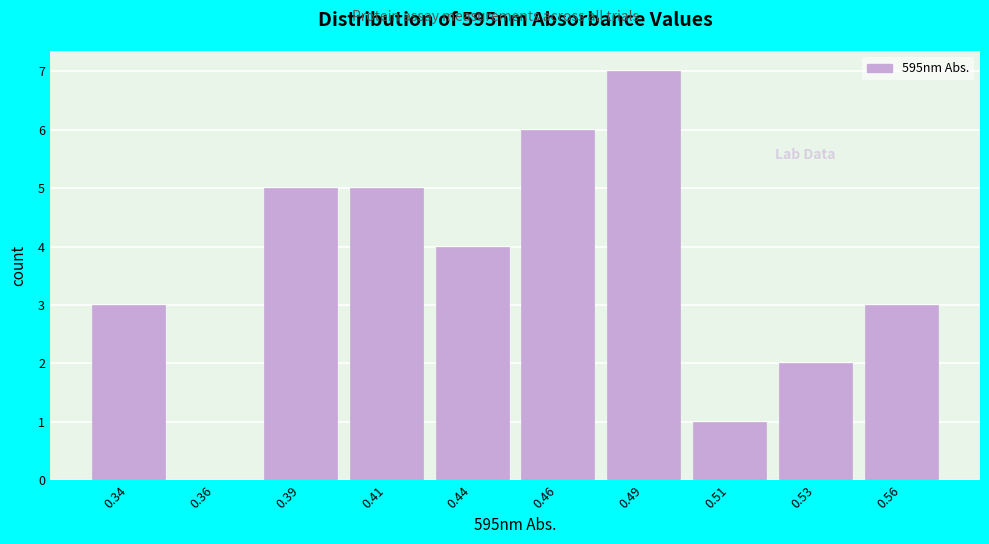

Reading left to right, extract all data points from this chart.

0.34=3	0.36=0	0.39=5	0.41=5	0.44=4	0.46=6	0.49=7	0.51=1	0.53=2	0.56=3